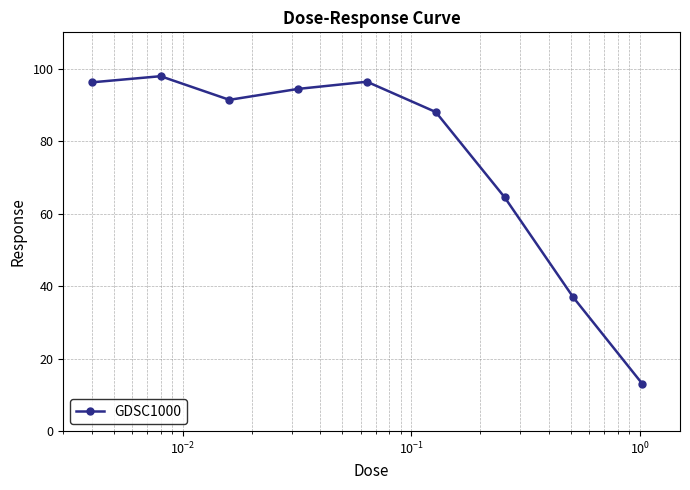

What is the value of the 3rd point from the left?

91.4